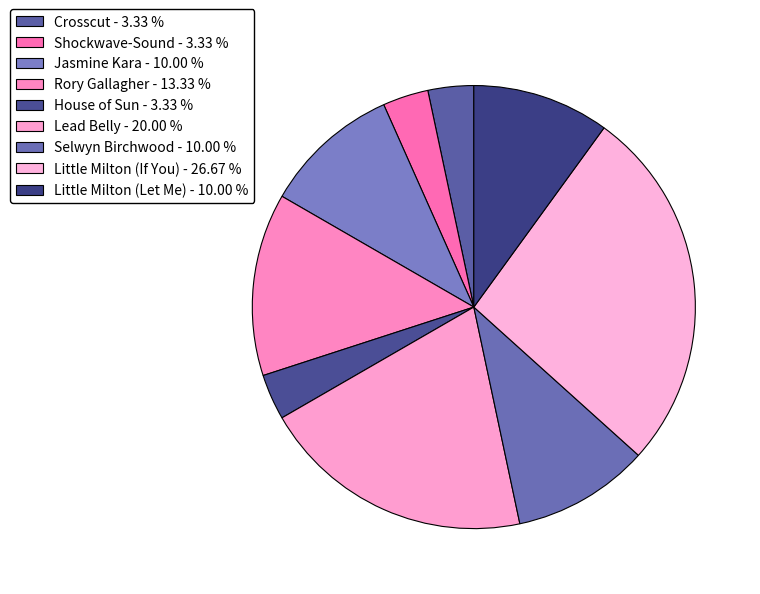

Which slice is the smallest?

Crosscut